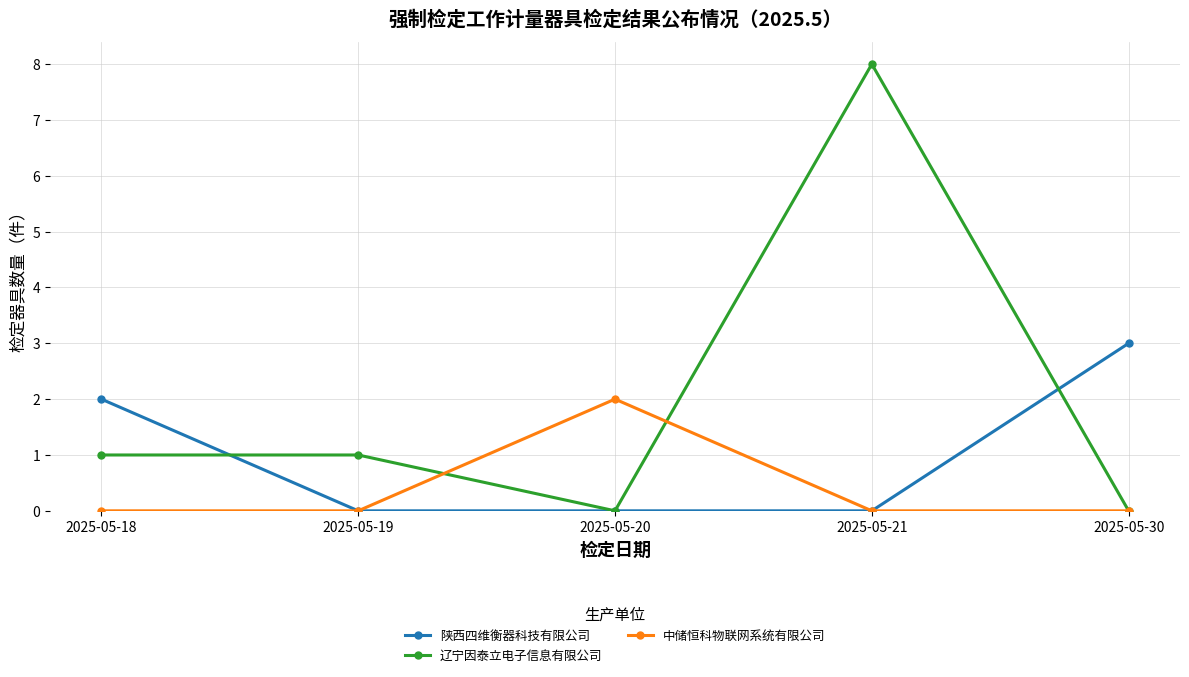

The 中储恒科物联网系统有限公司 series shows 0 at 2025-05-19. True or false?

True